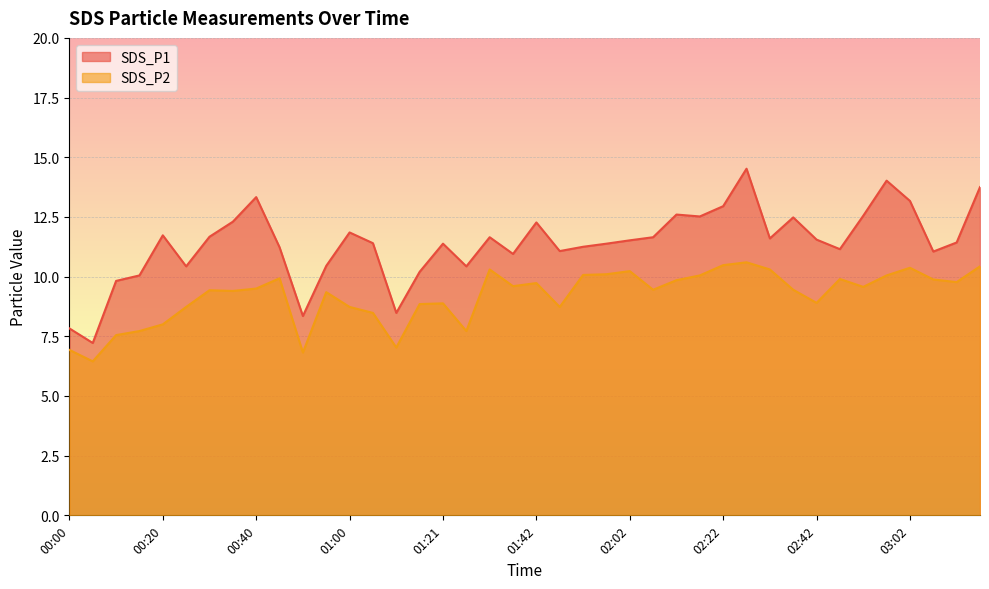

What is the sum of the SDS_P1 values at 01:31 and 01:57?

23.0